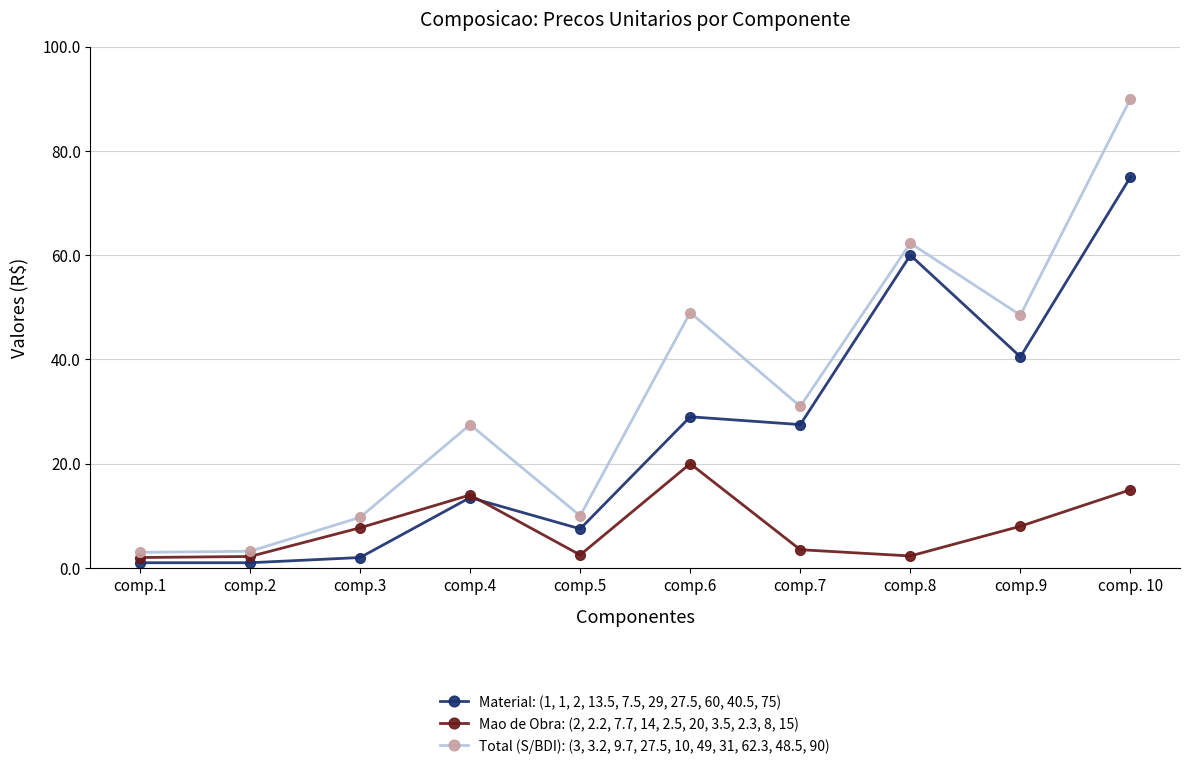

How many times do Mao de Obra: (2, 2.2, 7.7, 14, 2.5, 20, 3.5, 2.3, 8, 15) and Material: (1, 1, 2, 13.5, 7.5, 29, 27.5, 60, 40.5, 75) cross each other?

1